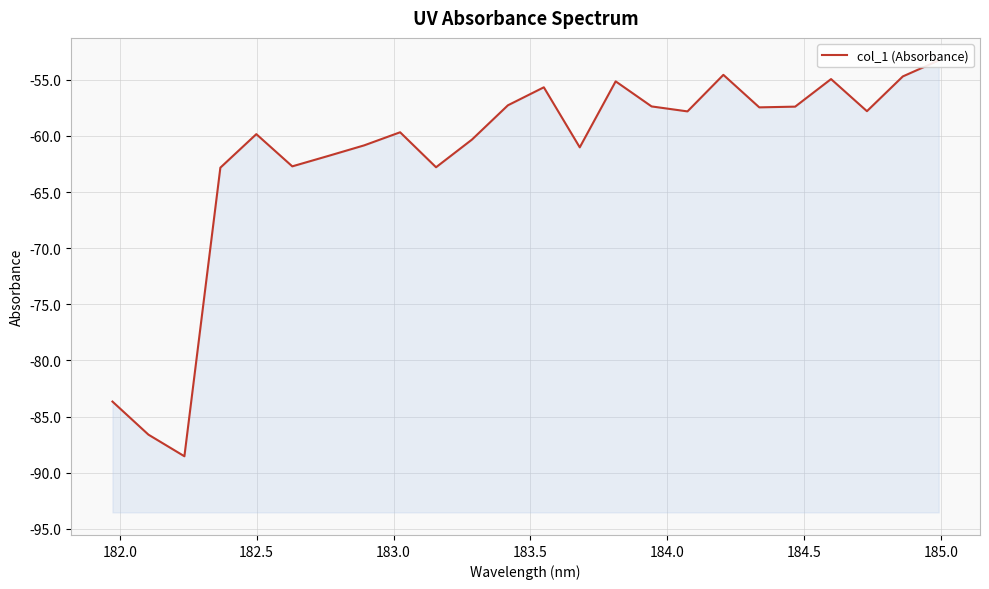

Does the chart have visible grid lines?

Yes